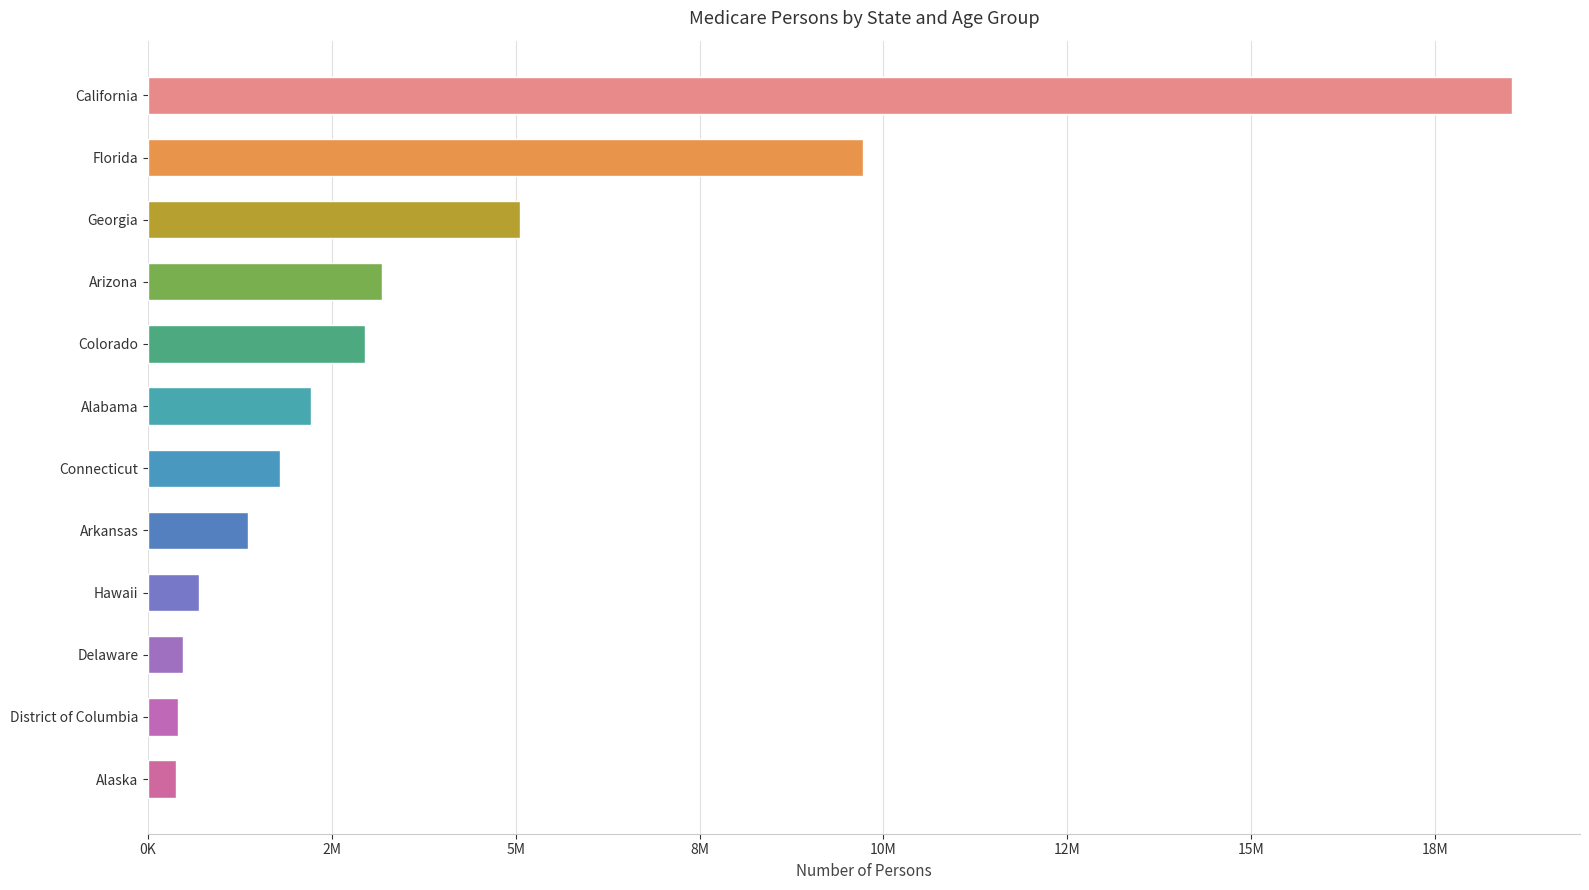

Does the chart contain any negative values?

No